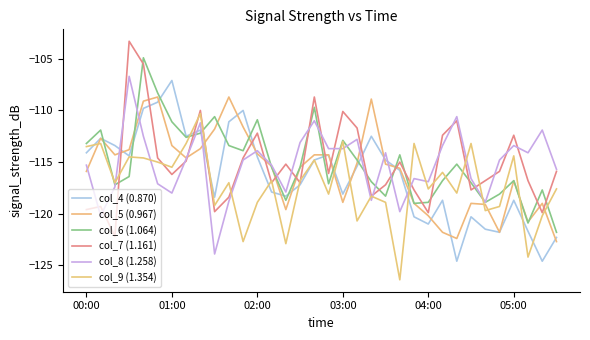

What is the difference between the maximum and second lowest values in the col_8 (1.258) series?

13.5